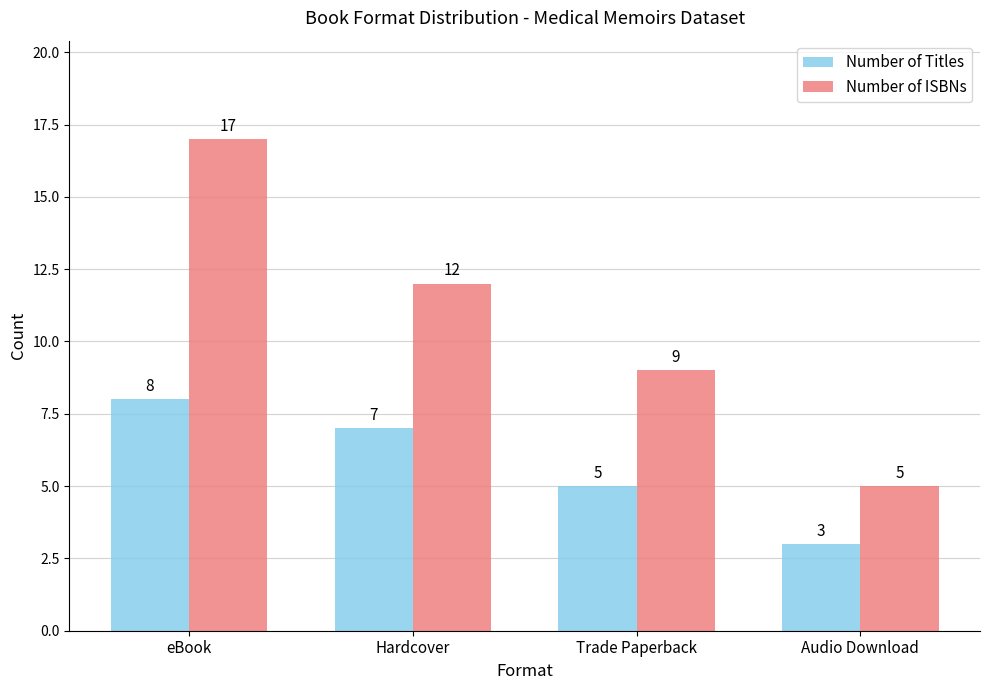

Read the Number of Titles value at Hardcover.

7